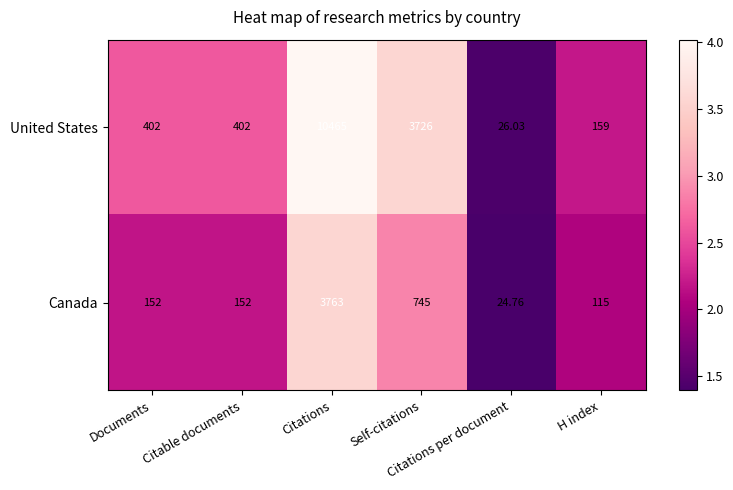

List the series in order of their peak value, highest first.

United States, Canada